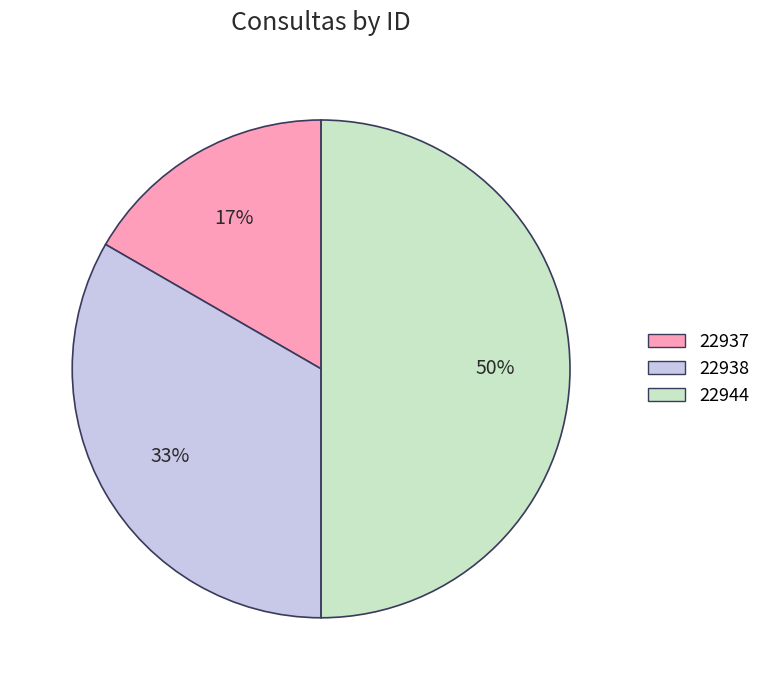

Approximately how many times larger is the value at 22937 compared to 22944?

0.3